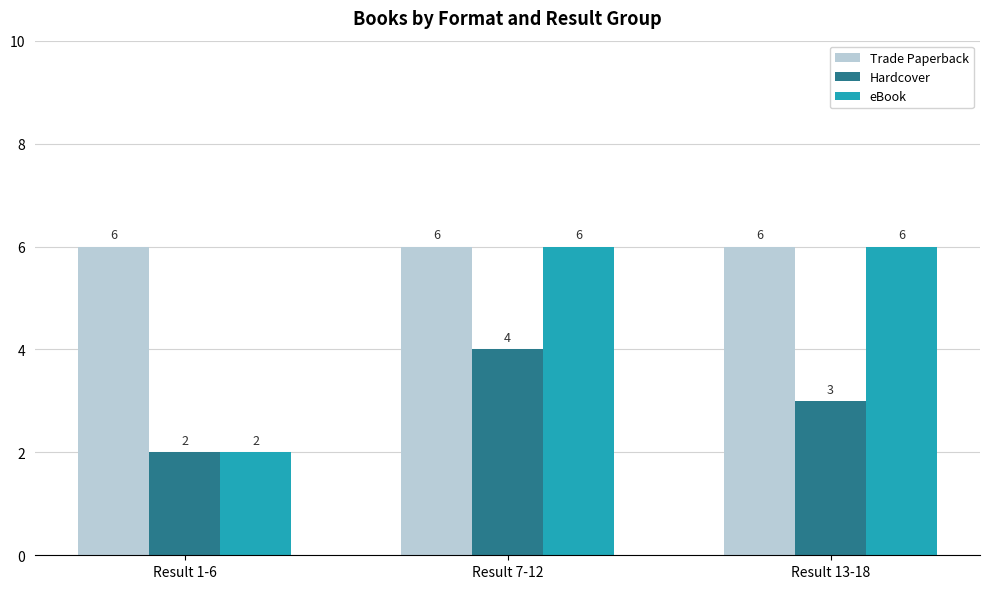

What is the difference between the maximum and minimum values in the eBook series?

4